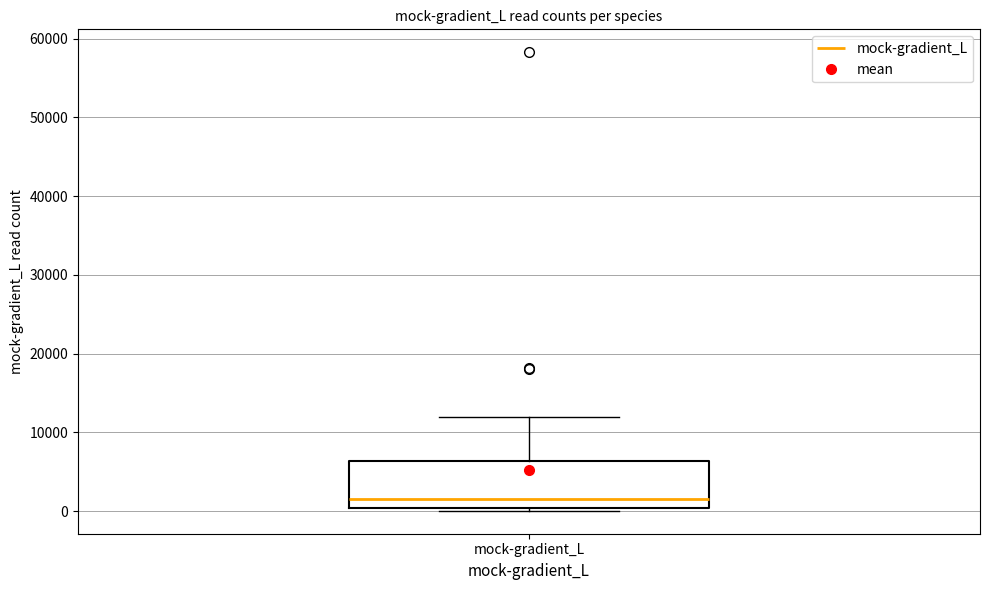

Transcribe this box plot: give where the median line is, the range the box spans, and where the two whiskers end, as read against the y-axis. The values are not printed on the chart, so give them approximately, as read against the axis.

median 1000, box 0 to 6000, whiskers 0 to 12000